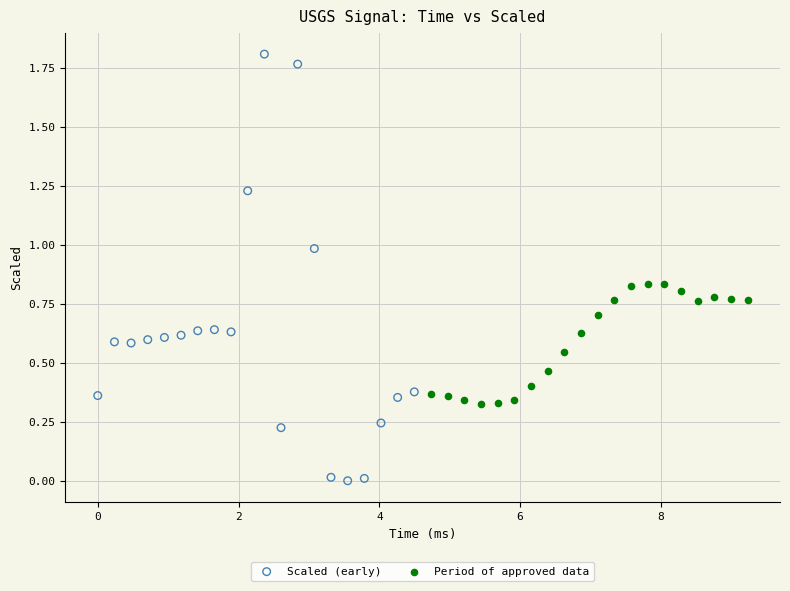

Which series reaches the minimum Y coordinate?

Scaled (early)